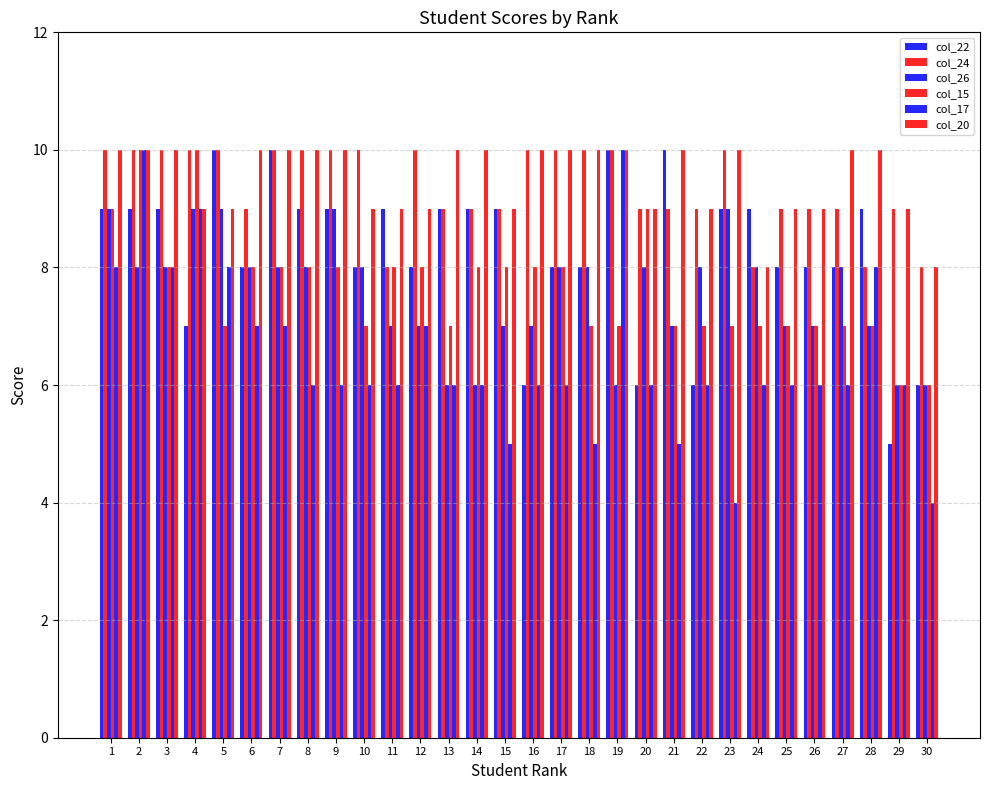

Does the chart contain stacked bars?

No